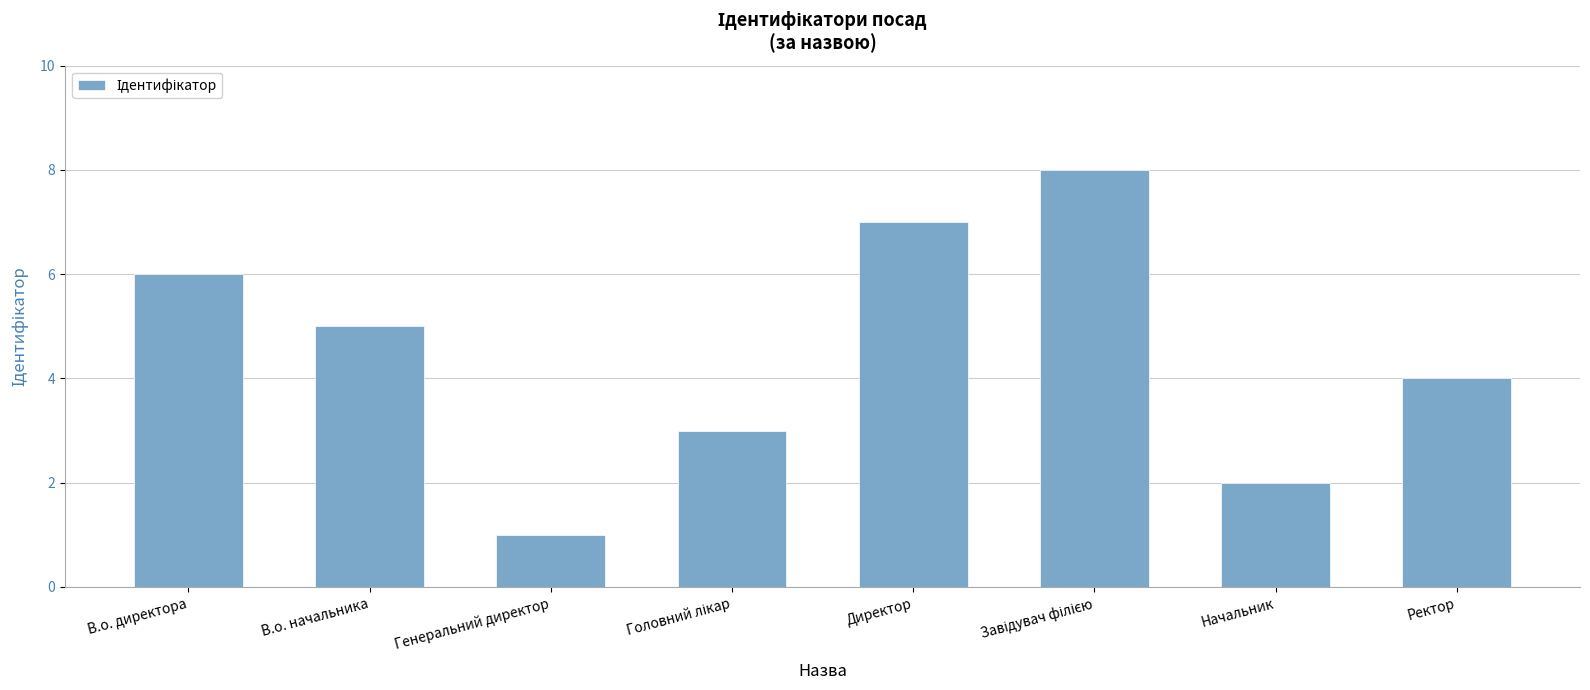

How many bars are there in total?

8